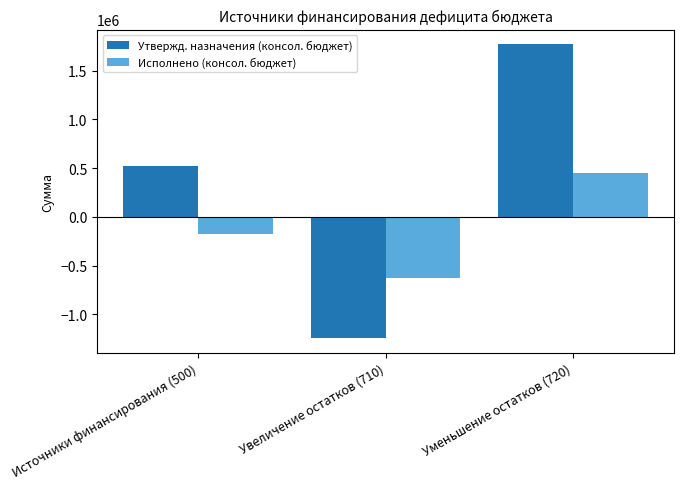

Which series has the widest spread of values?

Утвержд. назначения (консол. бюджет)